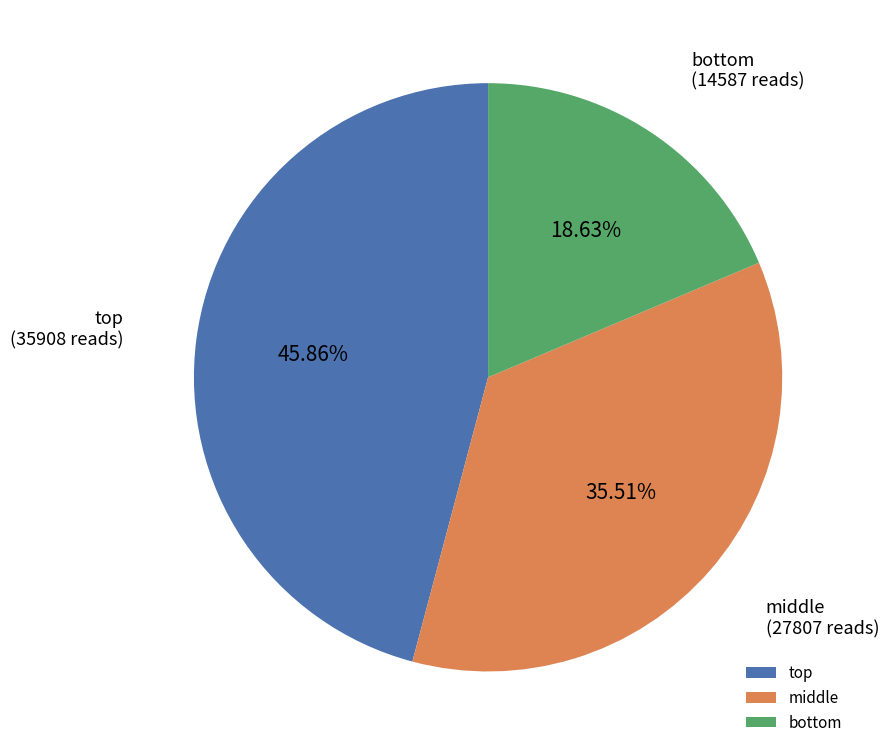

Which slice is the largest?

top